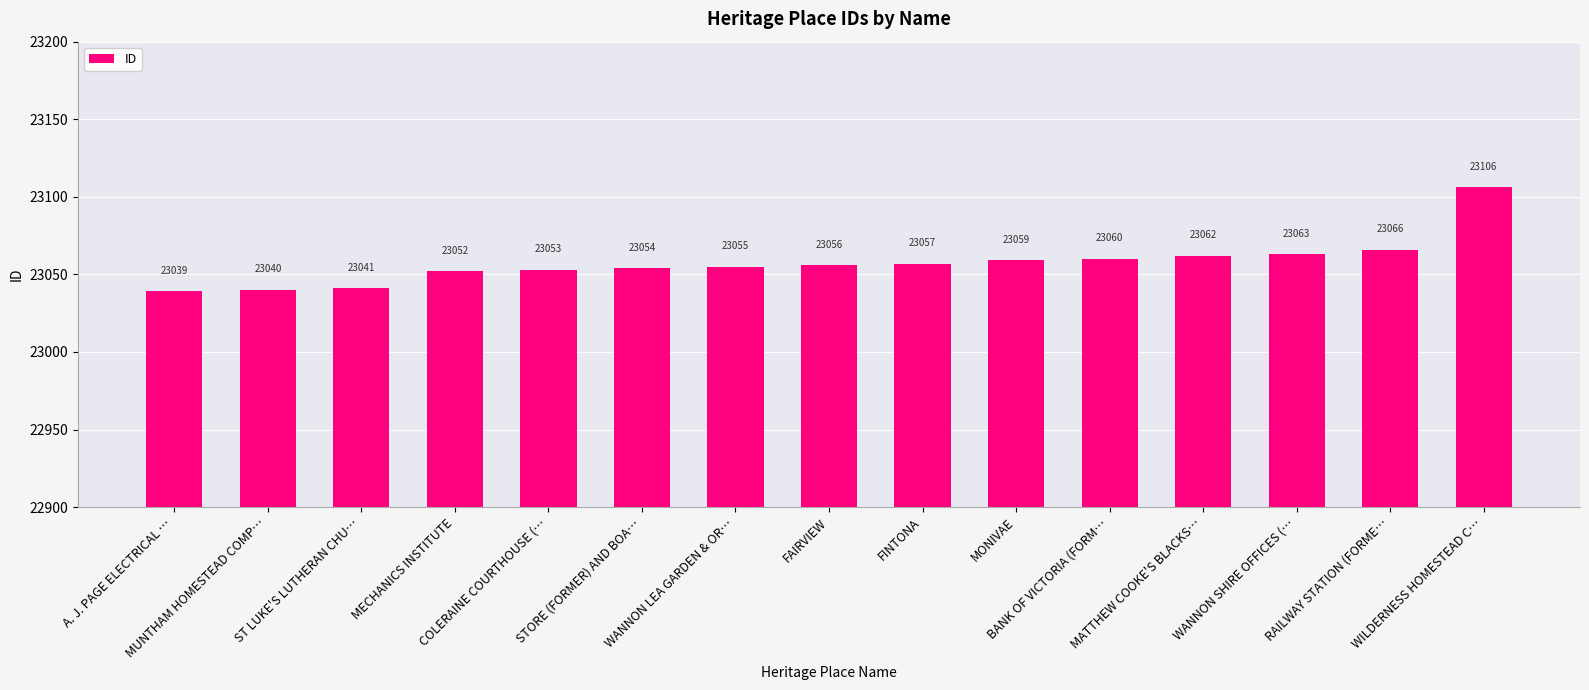

What is the change in value from MECHANICS INSTITUTE to MONIVAE?

+7